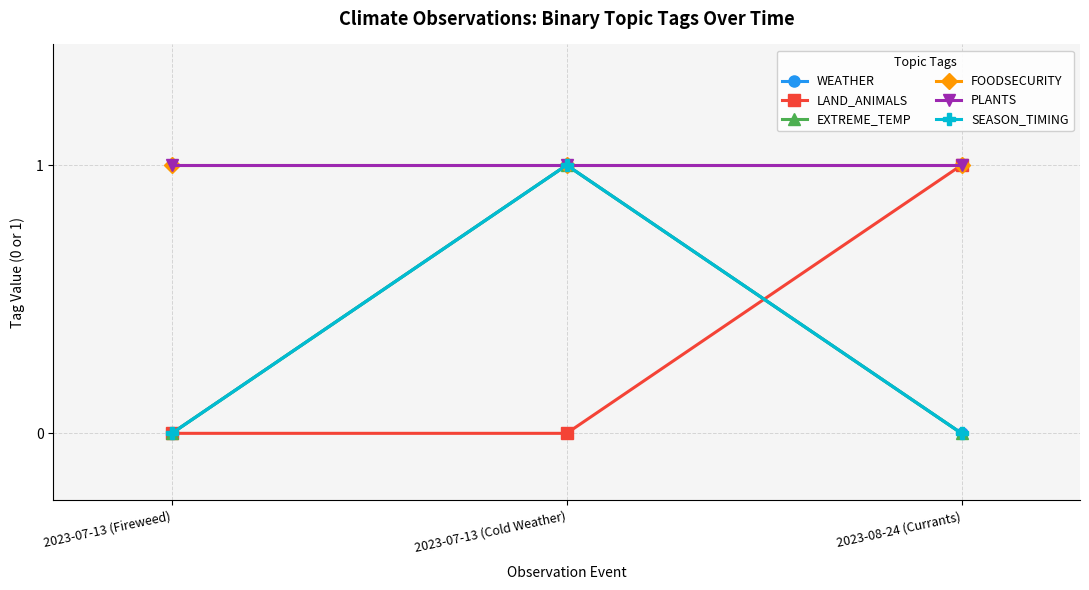

At how many categories does at least one series exceed 0?

3